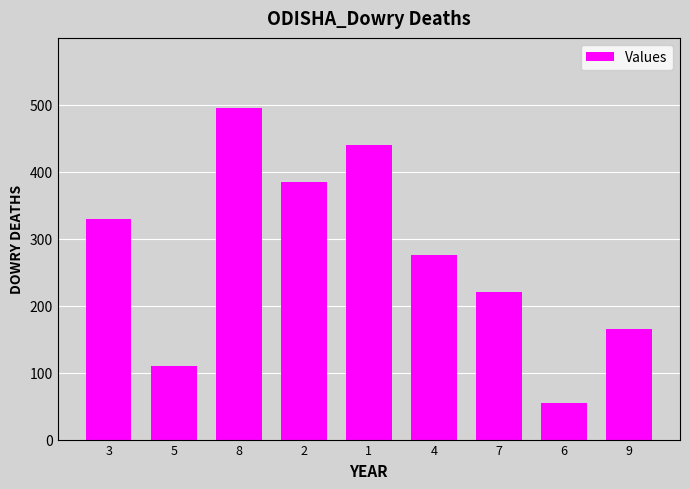

At which label does the data first exceed 275?

3